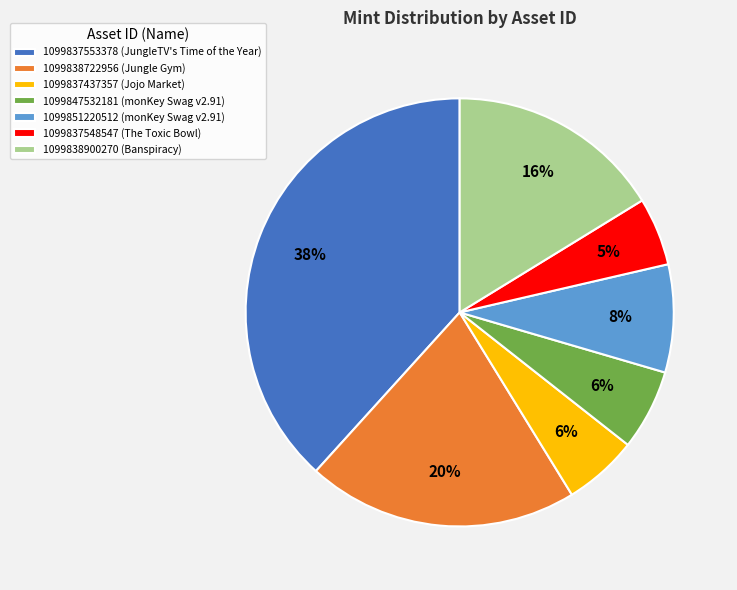

Does any single category account for the majority?

No